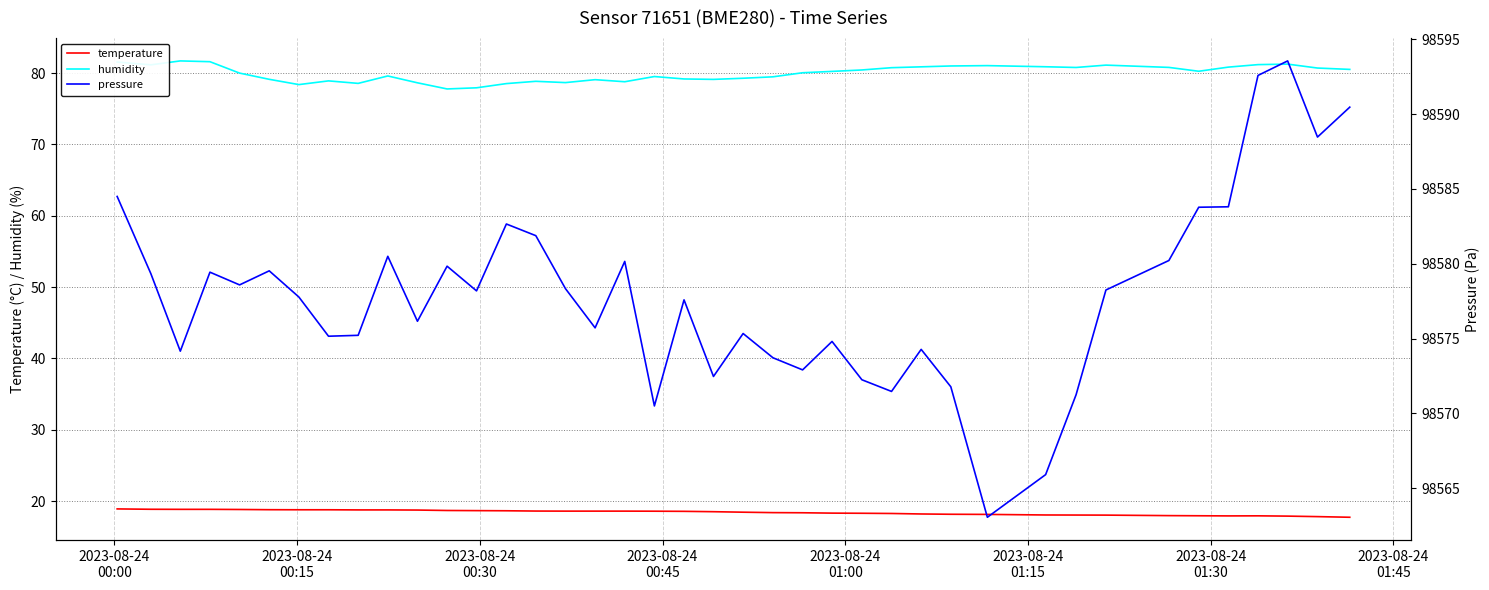

True or false: pressure and temperature intersect in this chart.

False